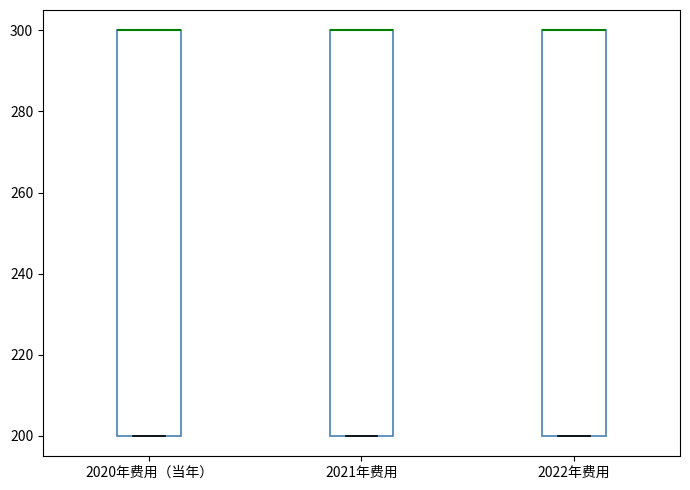

Reading left to right, transcribe this box plot: for each box, give where its median line is, the range the box spans, and where its two whiskers end, as read against the y-axis. The values are not printed on the chart, so give them approximately, as read against the axis.

2020年费用（当年）: median 300 (drawn on the box's upper edge), box 200 to 300, whiskers 200 to 300
2021年费用: median 300 (drawn on the box's upper edge), box 200 to 300, whiskers 200 to 300
2022年费用: median 300 (drawn on the box's upper edge), box 200 to 300, whiskers 200 to 300